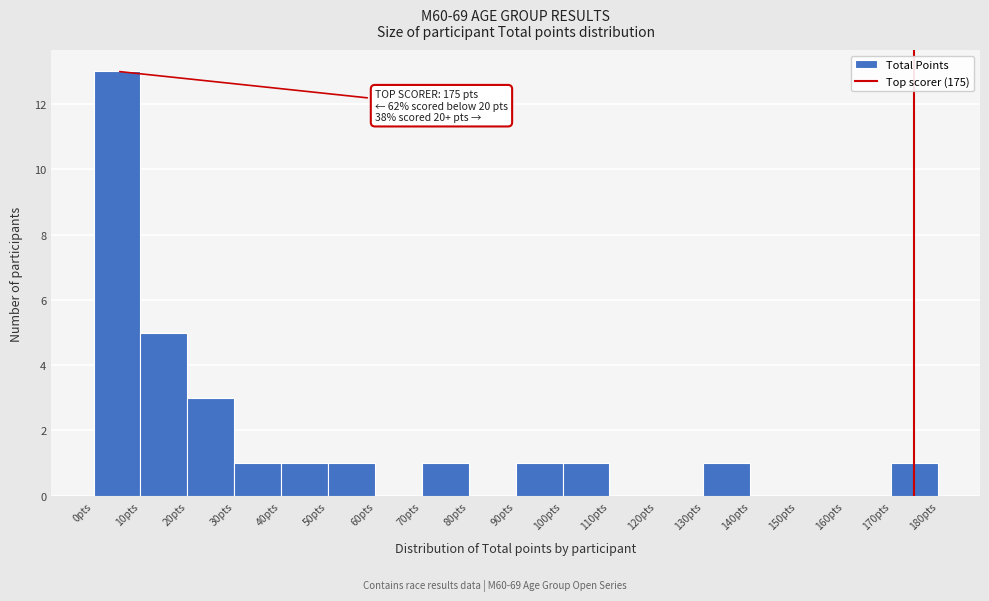

Over which range of the x-axis is the bar tallest?

0 to 10